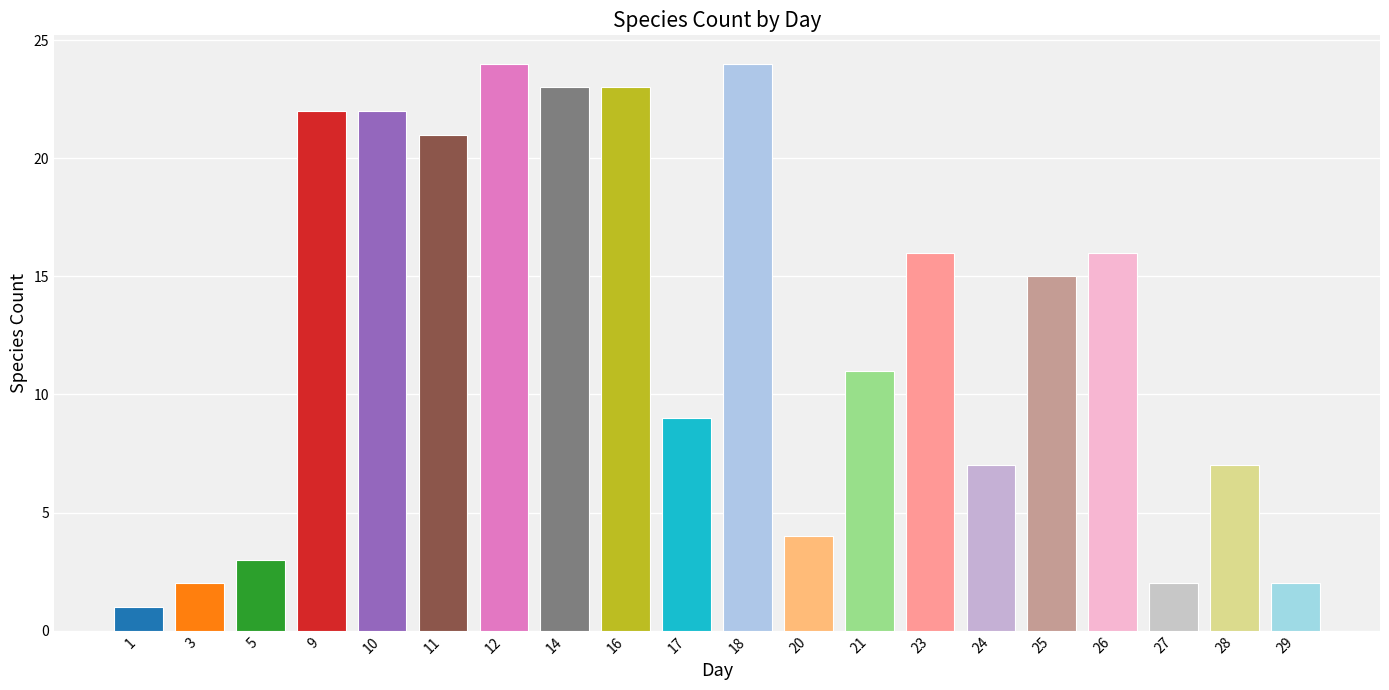

What is the average value?

13